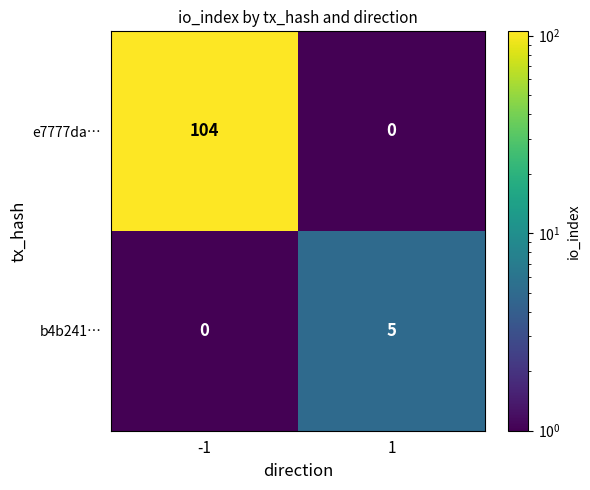

List the series in order of their peak value, lowest first.

b4b241…, e7777da…